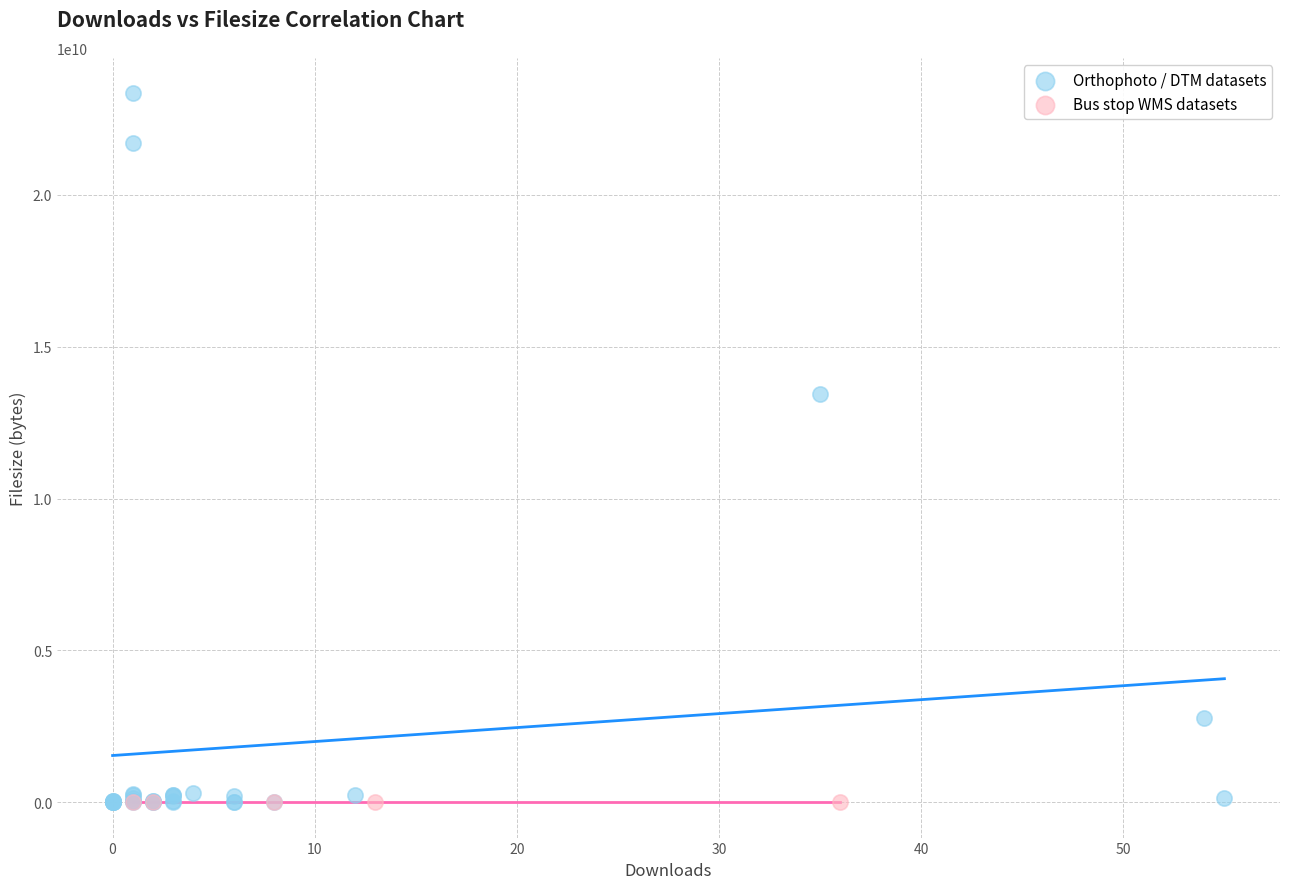

Which series contains the highest Y value?

Orthophoto / DTM datasets